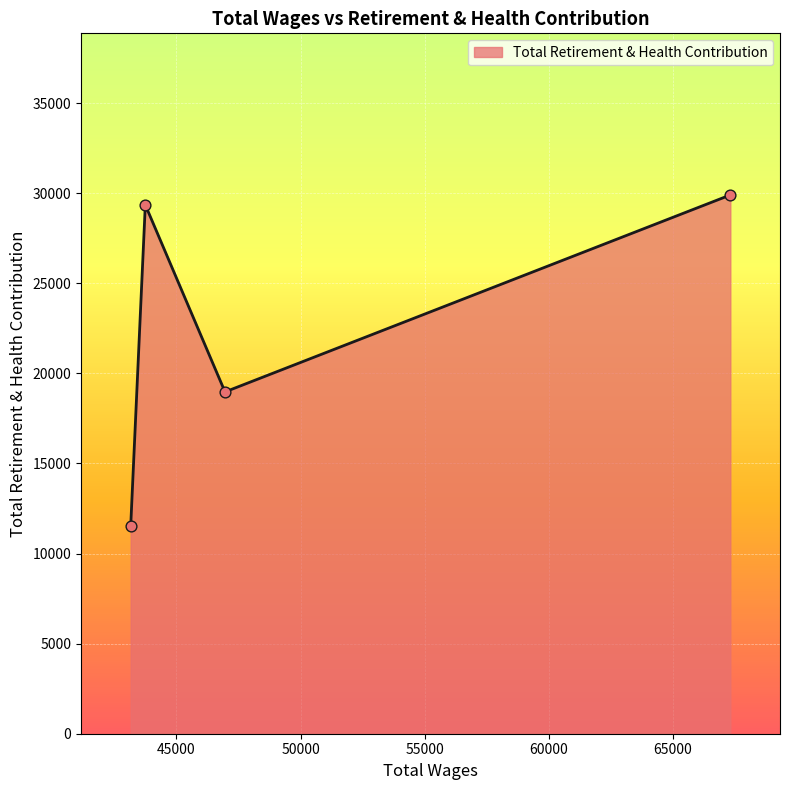

True or false: there are more than 1 points higher than both neighbors.

False